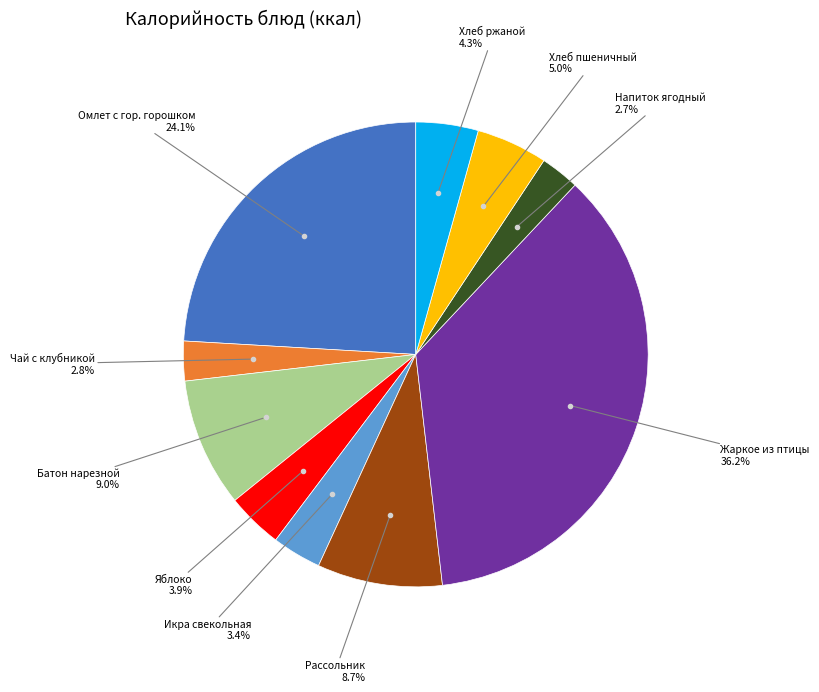

Is there a majority slice in this chart?

No